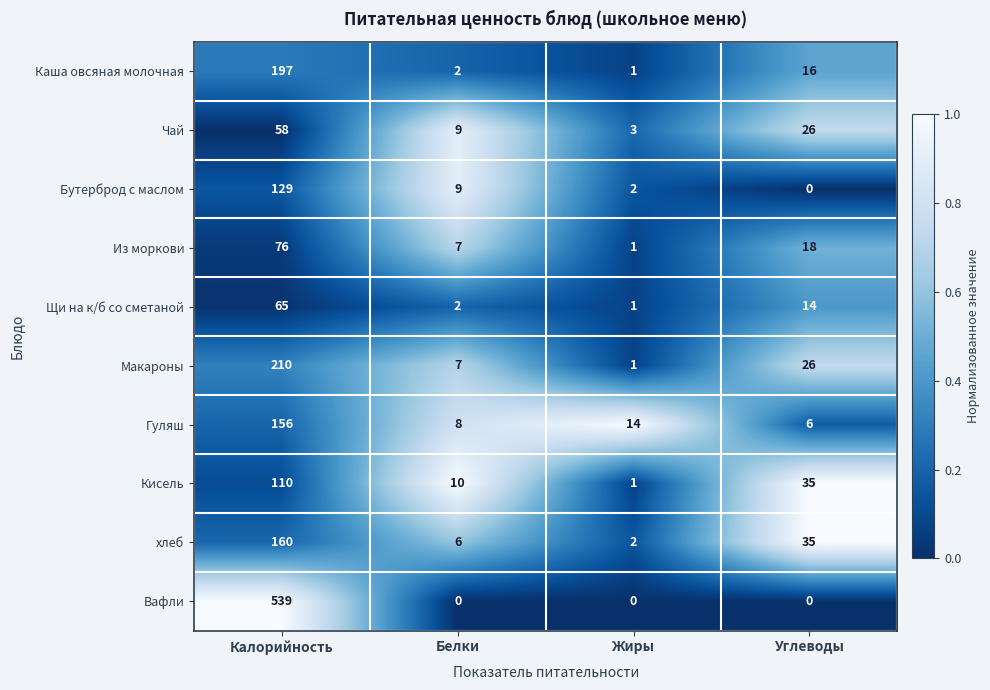

At which label does Макароны reach its minimum?

Жиры